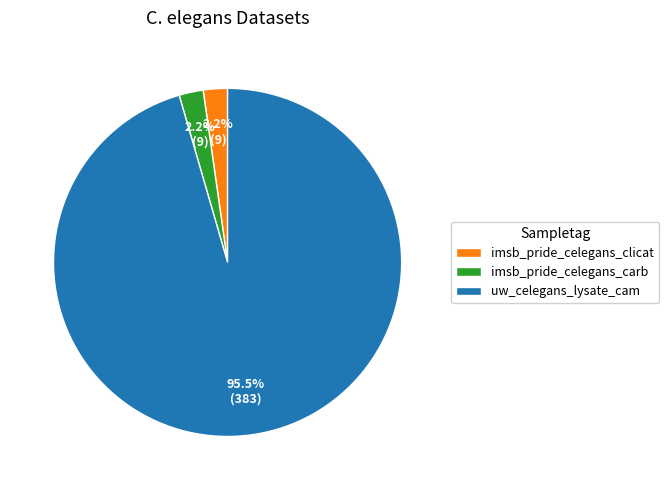

Is there a majority slice in this chart?

Yes